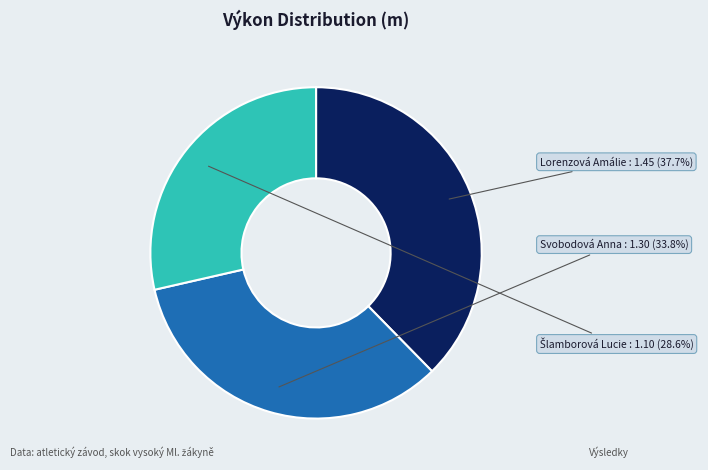

To the nearest percent, what is the difference between the Svobodová Anna and Lorenzová Amálie slice percentages?

4%